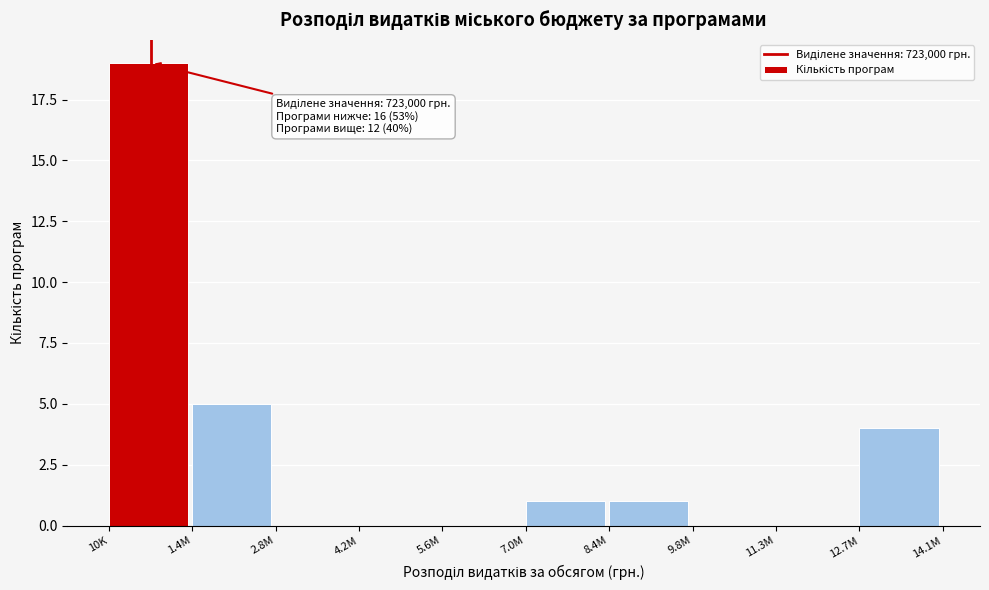

Reading left to right, extract all data points from this chart.

10K=19	1.4M=5	2.8M=0	4.2M=0	5.6M=0	7.0M=1	8.4M=1	9.8M=0	11.3M=0	12.7M=4